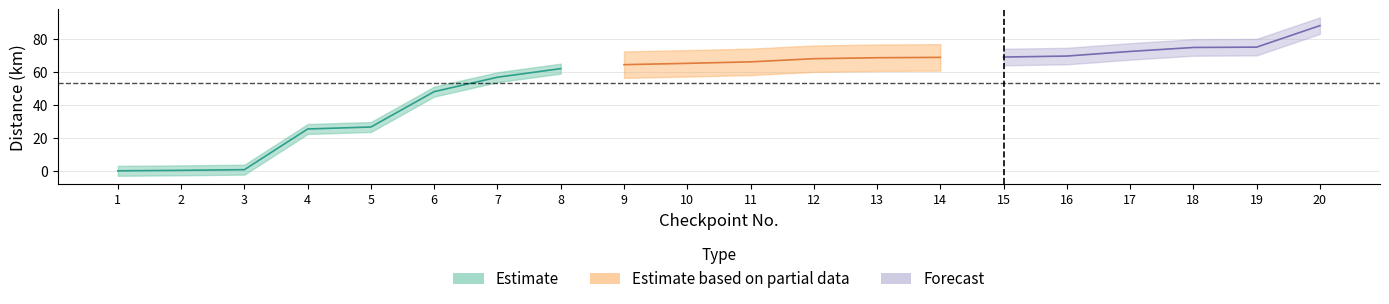

What is the sum of the values at 19 and 11?

140.7